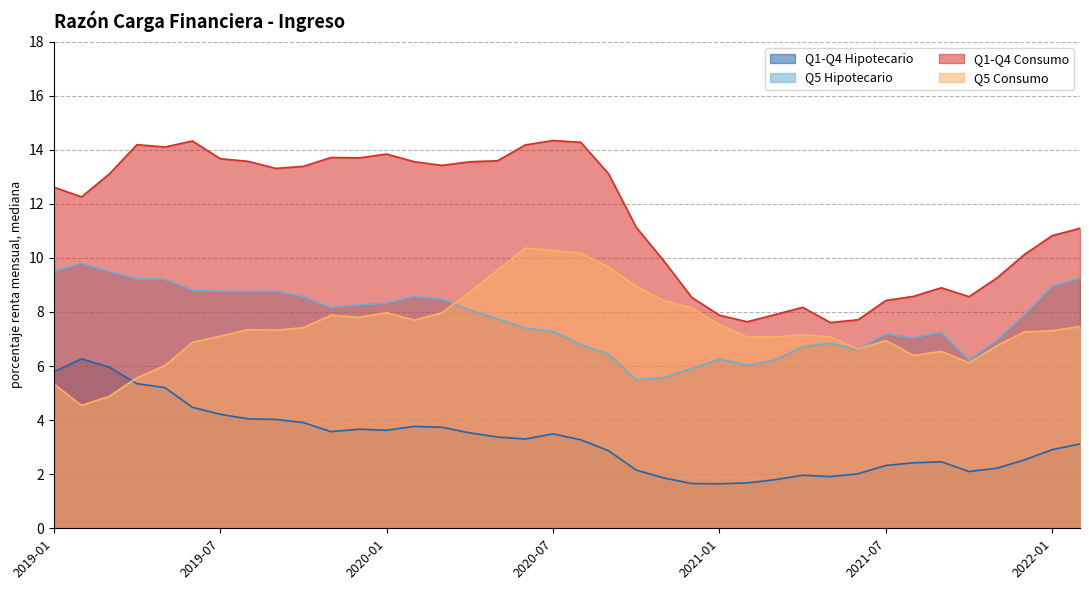

In Q5 Consumo, how many points are higher than both neighbors (excluding endpoints)?

7